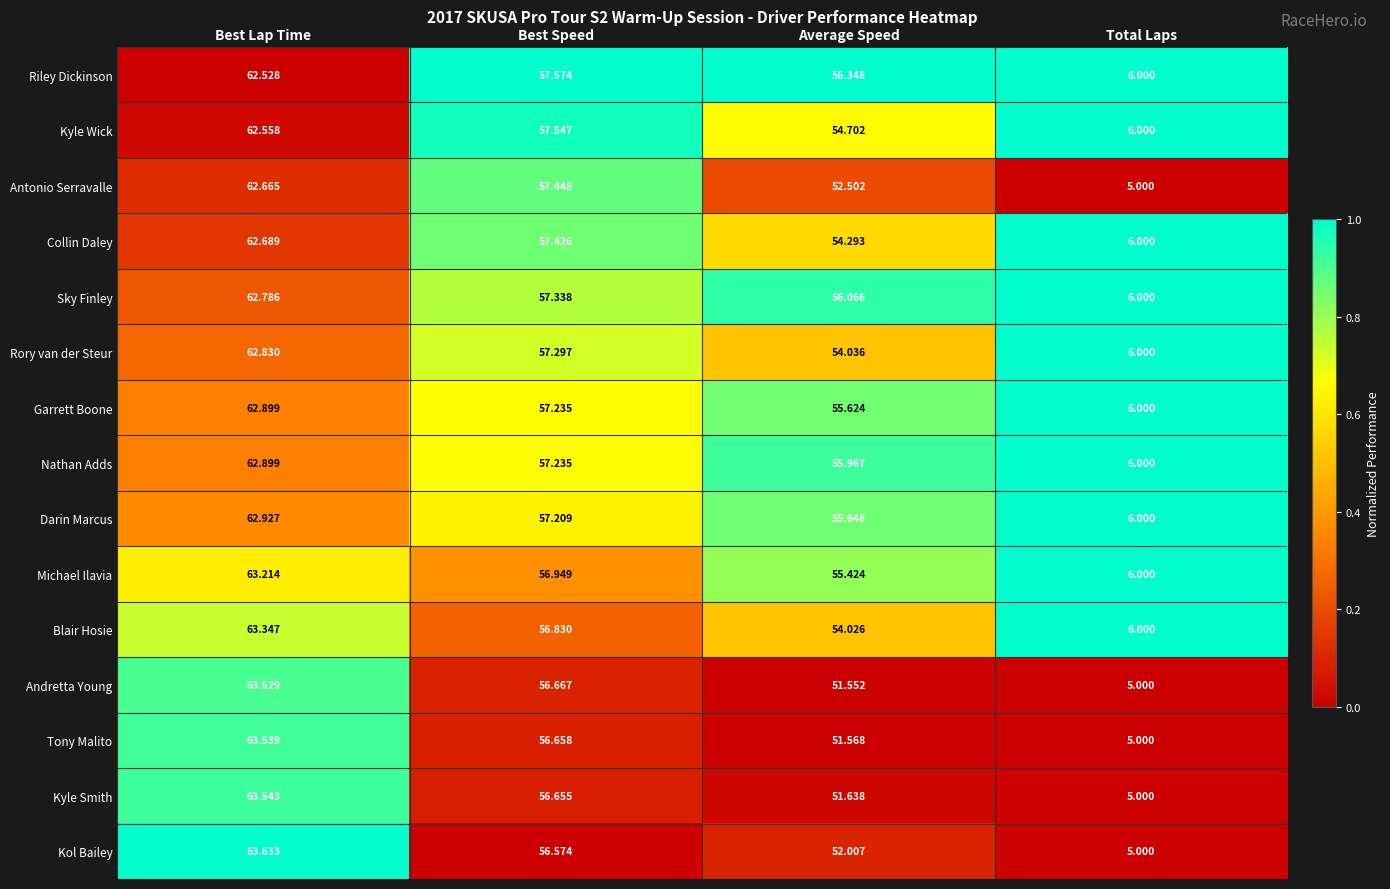

Which label corresponds to the largest value in the chart?

Best Lap Time